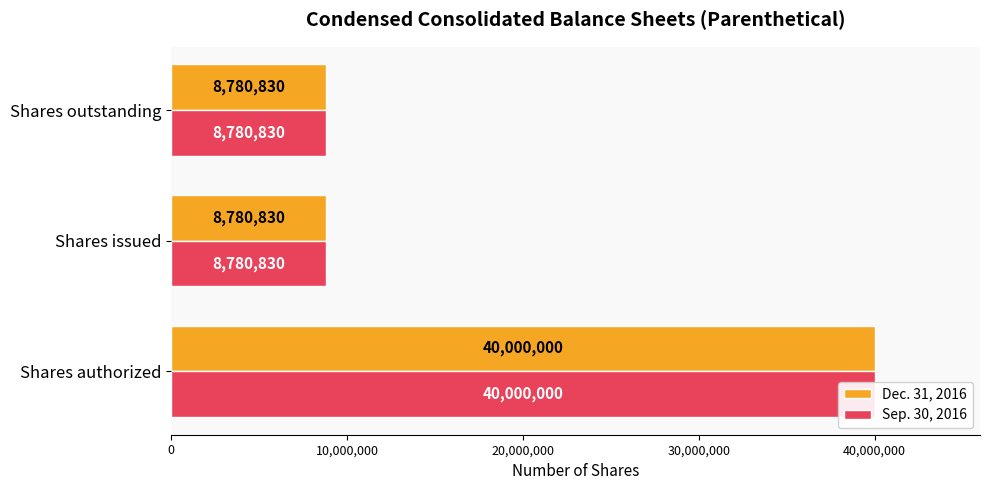

What is the average value of the Dec. 31, 2016 series?

19187220